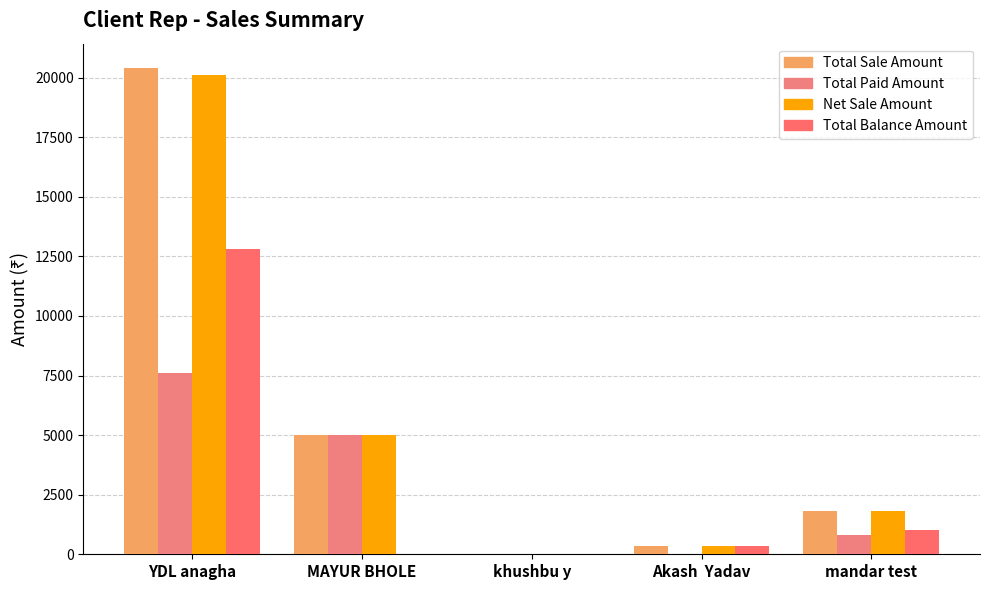

What is the value of the Net Sale Amount bar at the 2nd from the left?

5000.0